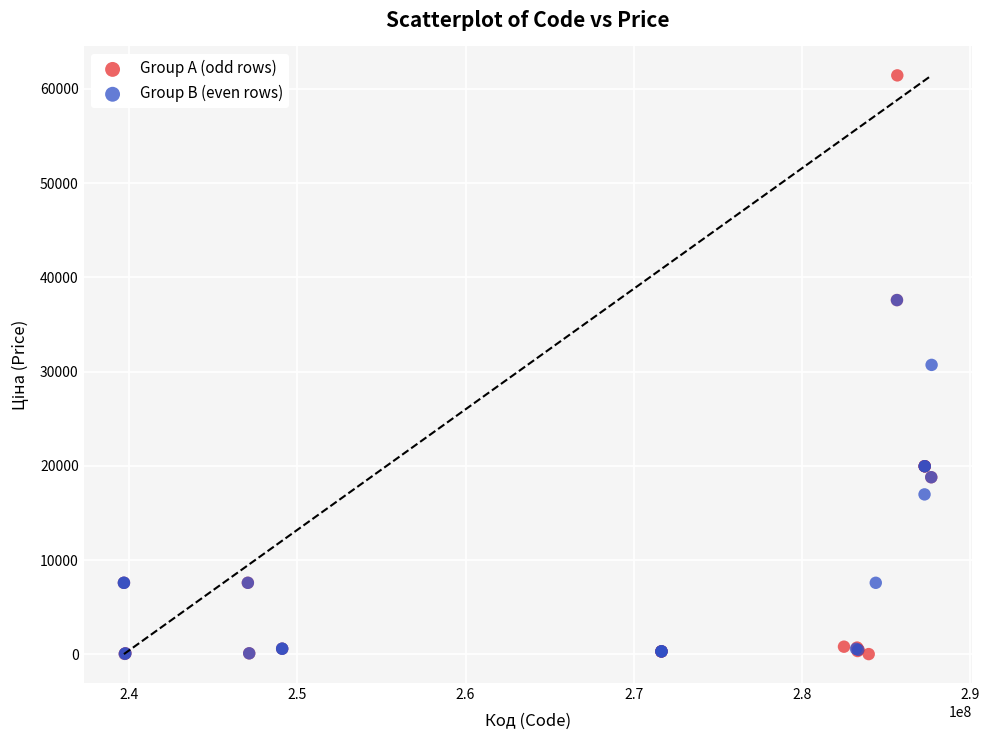

Which series contains the highest Y value?

Group A (odd rows)